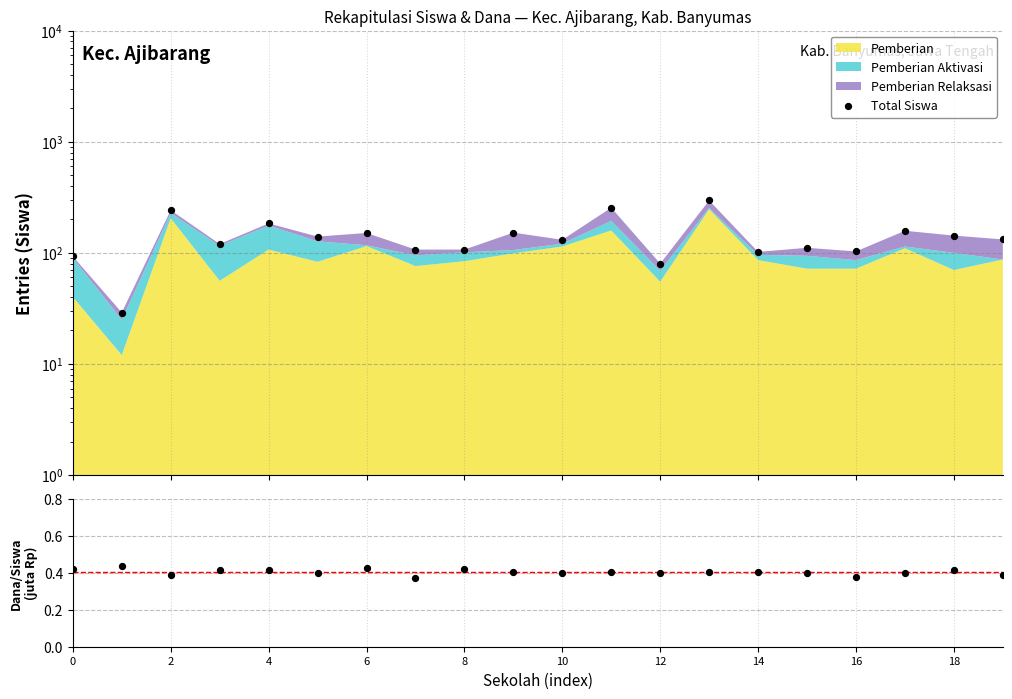

Which series has the largest Y range (max minus min)?

Total Siswa